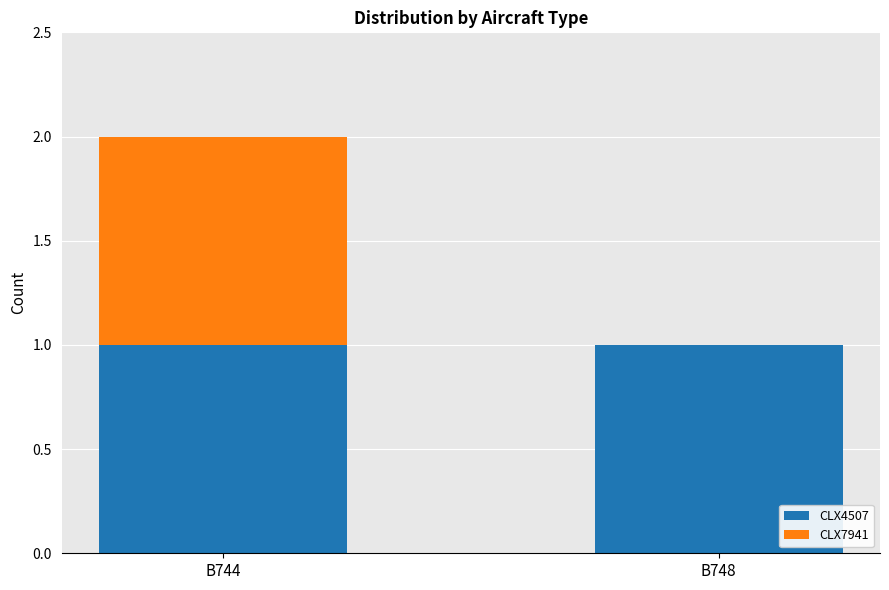

At which category is the sum across all series the highest?

B744